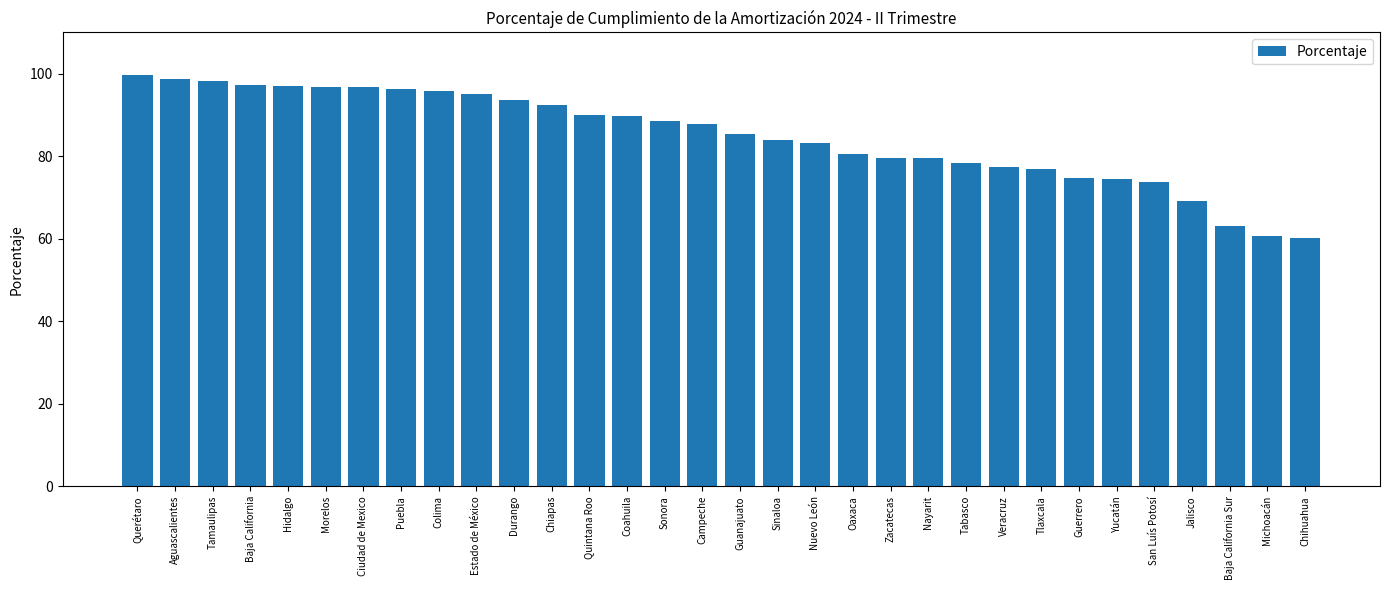

What is the label of the 8th bar from the left?

Puebla